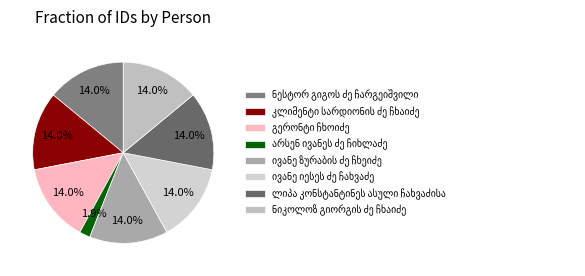

Count the number of slices in the pie.

8